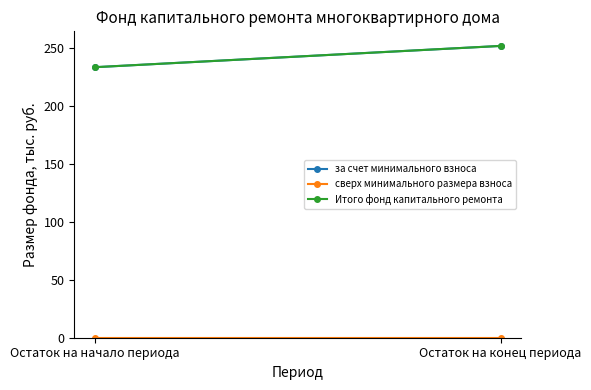

Count the number of categories in the chart.

2